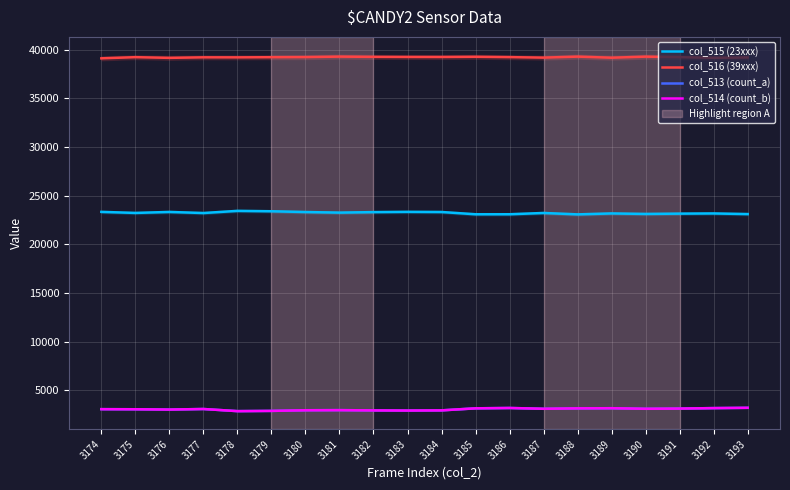

At which category is the sum across all series the highest?

3193